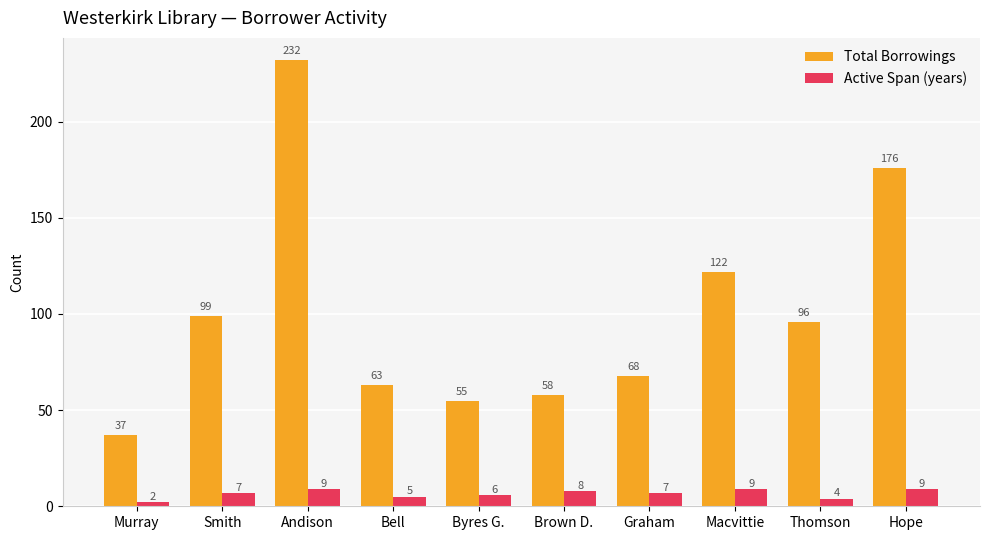

What is the difference between the second highest and minimum values in the Total Borrowings series?

139